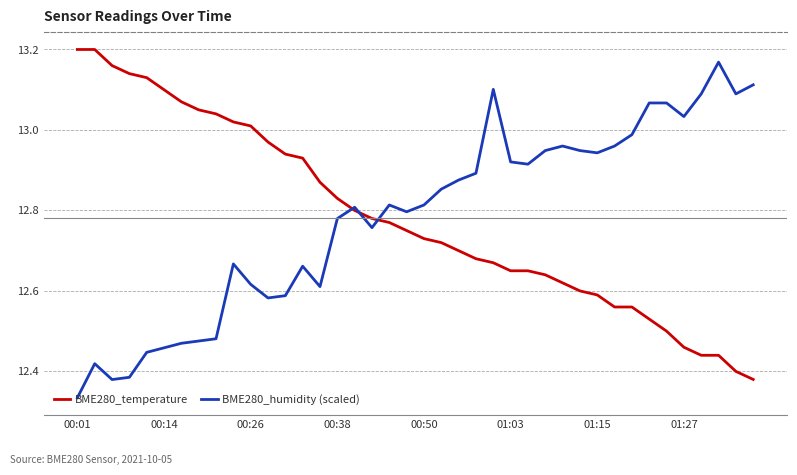

What is the difference between the maximum and minimum values in the BME280_humidity (scaled) series?

0.8